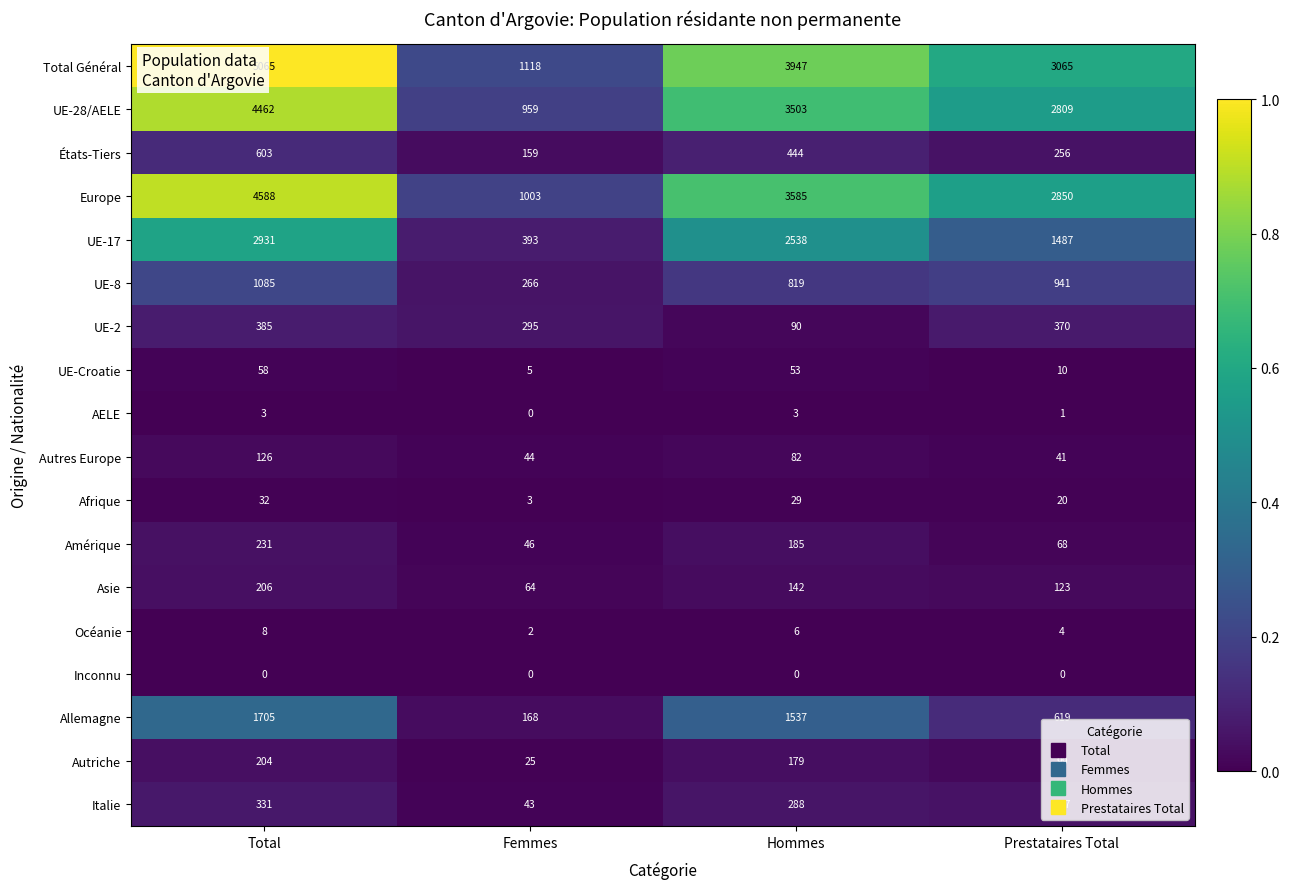

Which series has the widest spread of values?

Total Général